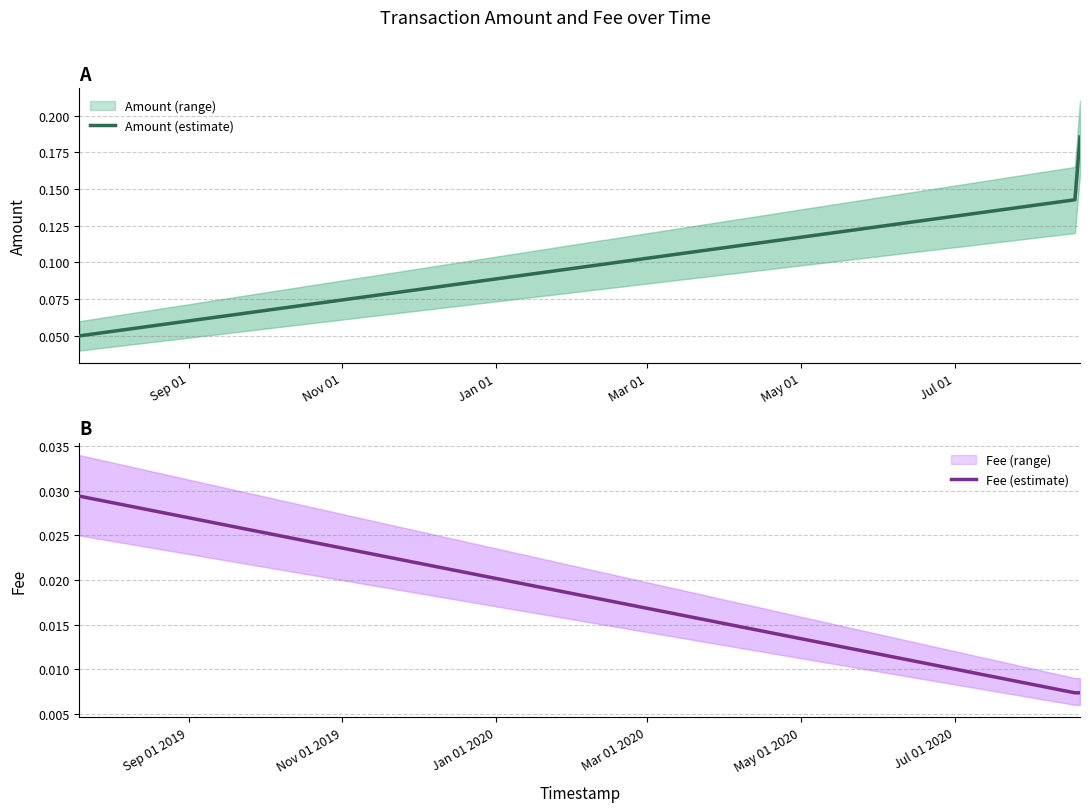

True or false: Amount (estimate) has a value of 0.1 at Nov 01.

True